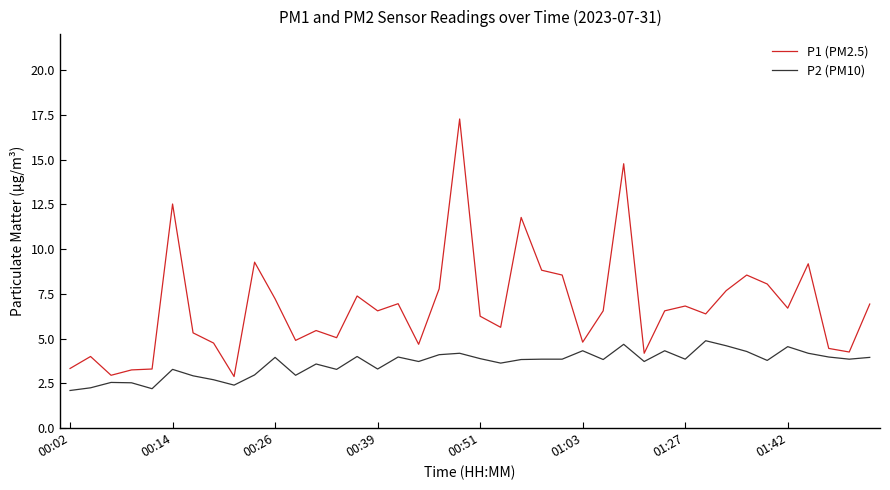

What is the minimum value shown in the chart?

2.1